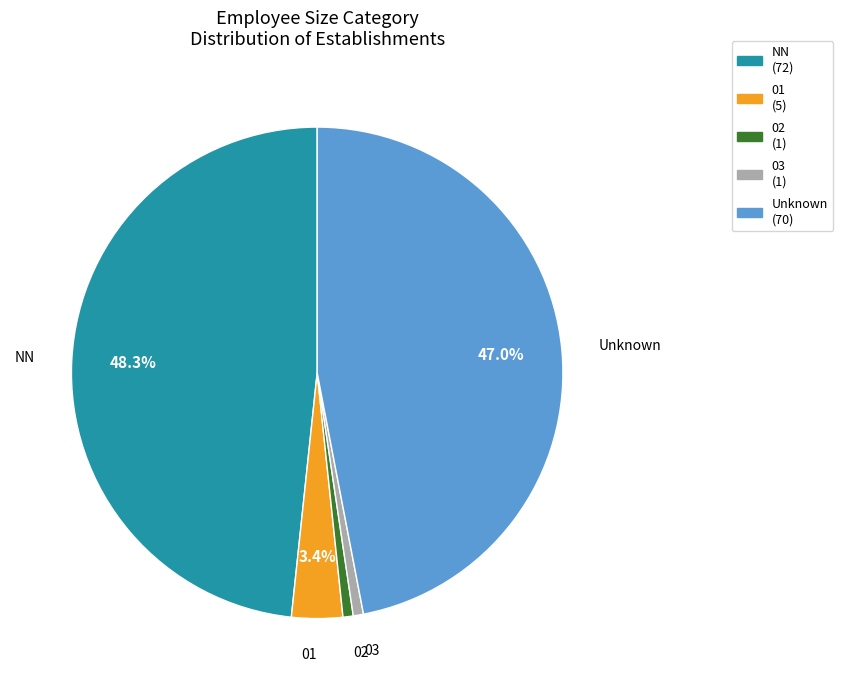

What is the ratio of the value at Unknown (70) to the value at 02 (1)?

70.0